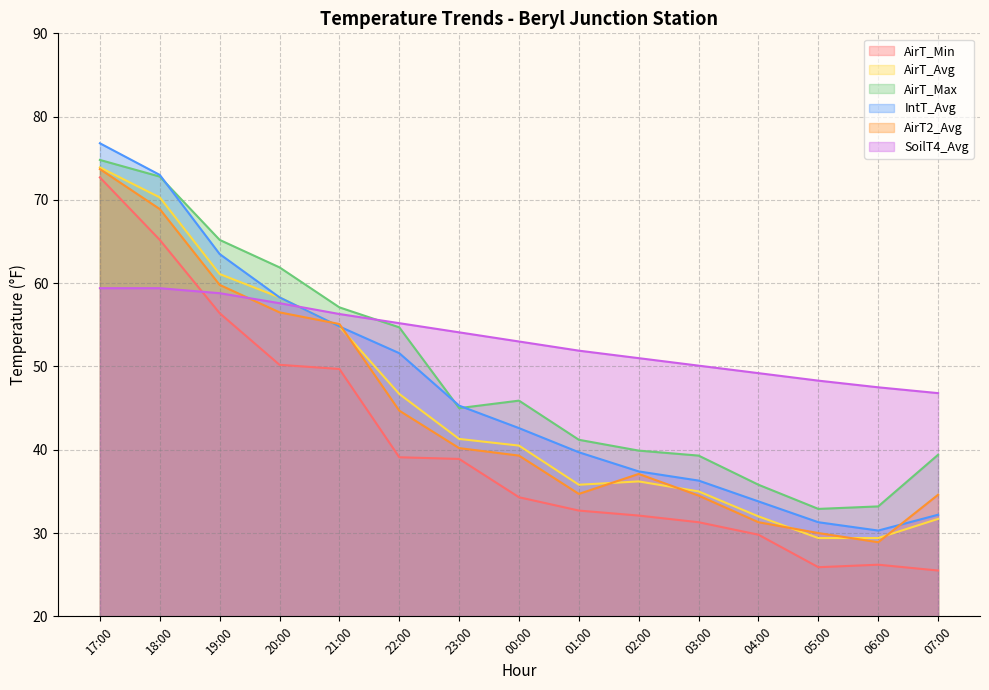

Is the value of IntT_Avg at 04:00 greater than the value of AirT_Max at 06:00?

Yes